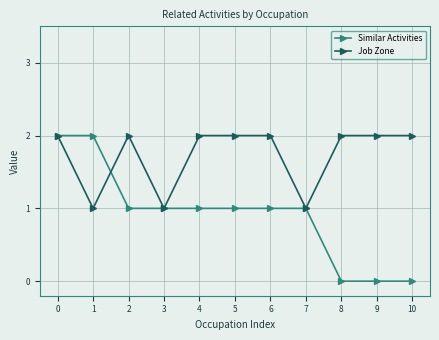

At 1, list the series in order from smallest to largest.

Job Zone, Similar Activities